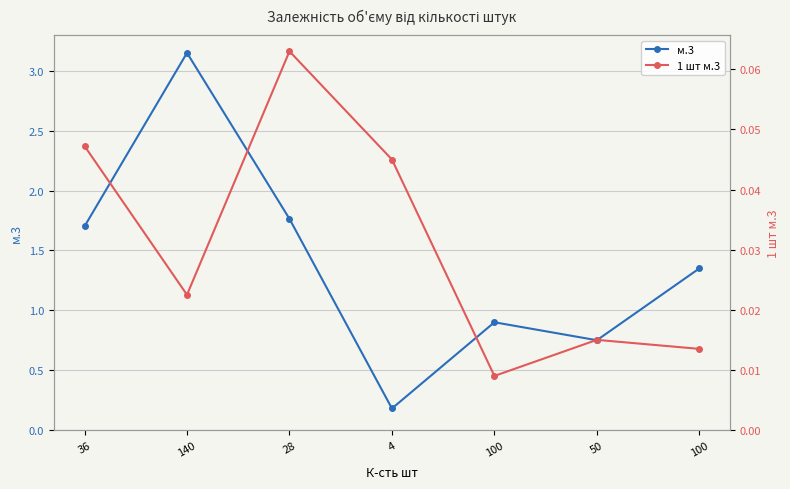

What is the total value across all series at 28?

1.8